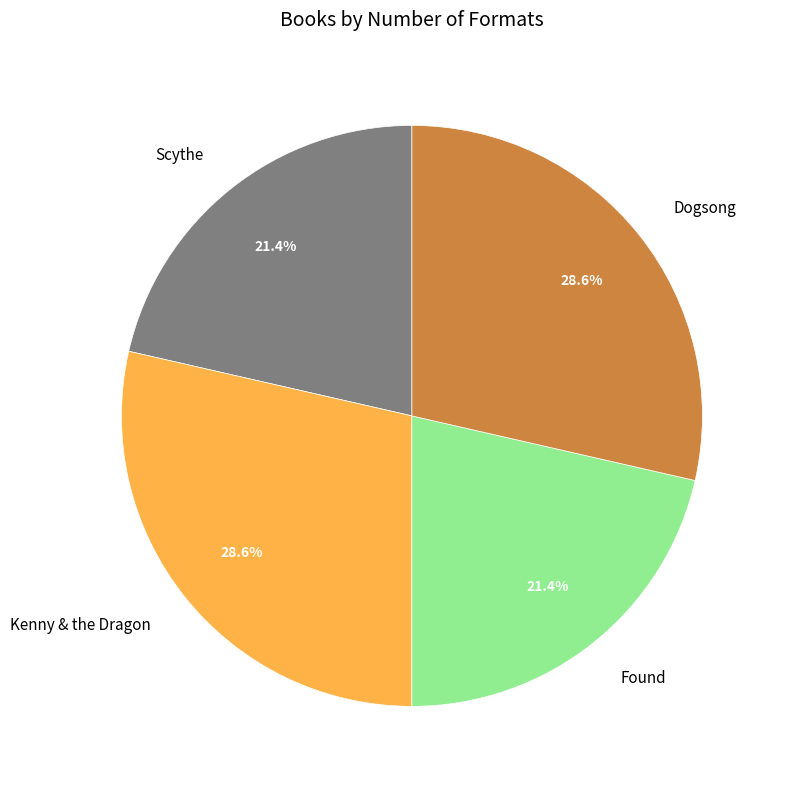

What percentage is the Found slice, to the nearest percent?

21%